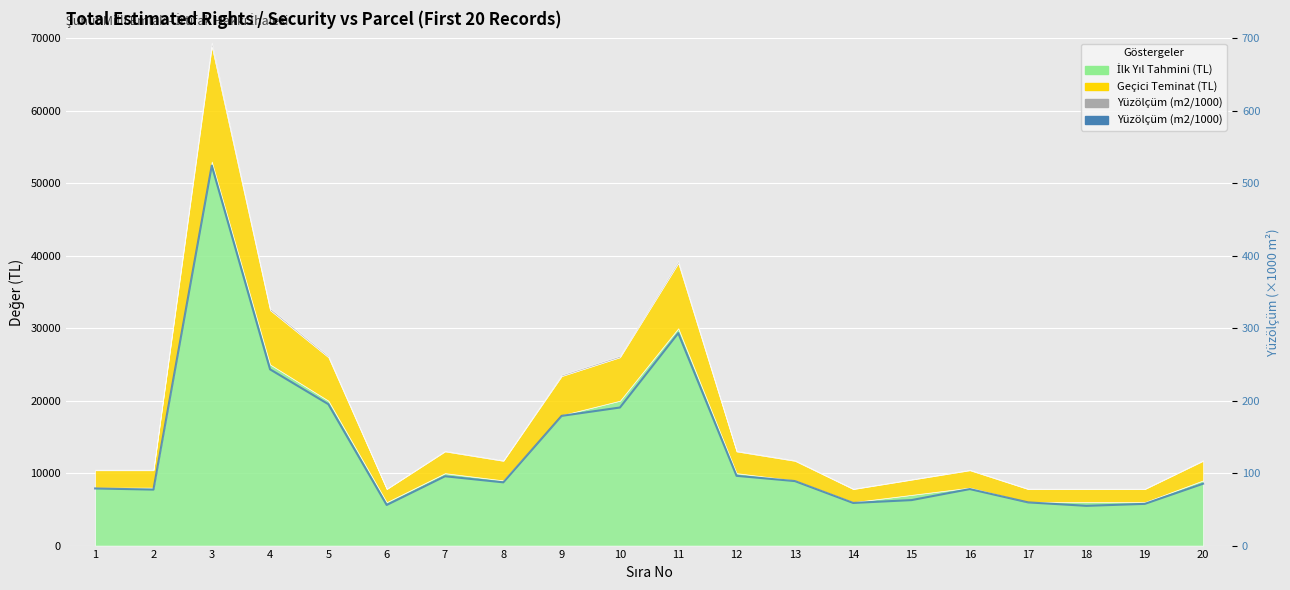

Where is the data nearest to the value 289?

11